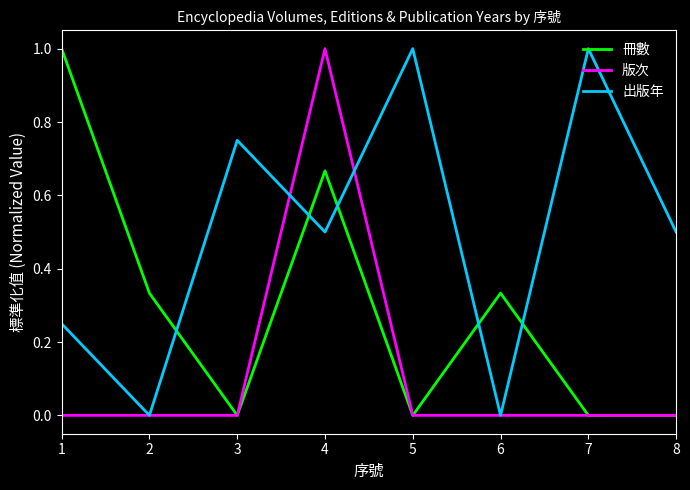

What is the maximum value shown in the chart?

1.0